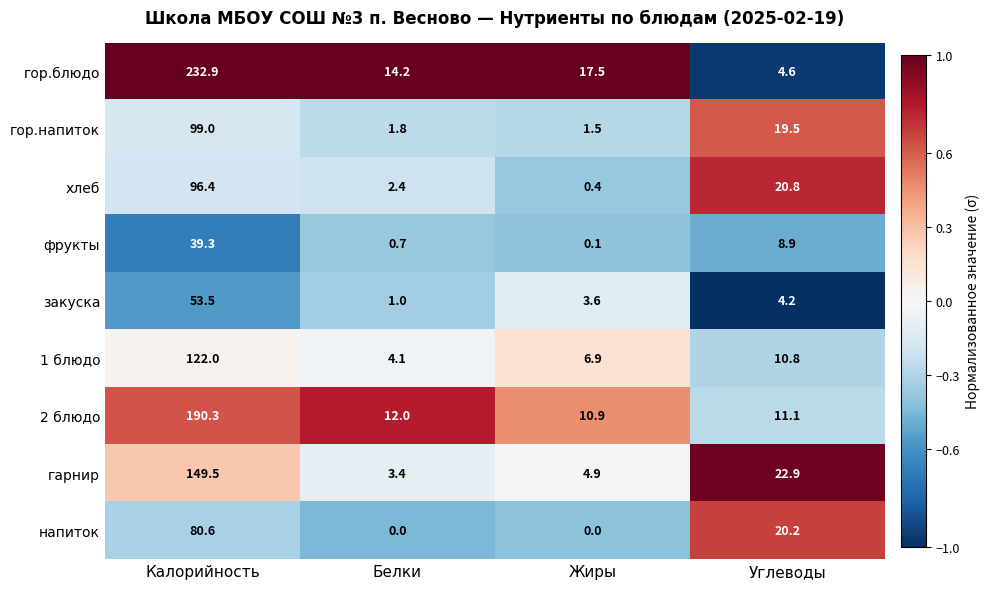

Between Калорийность and Белки, which series saw the biggest shift?

гор.блюдо